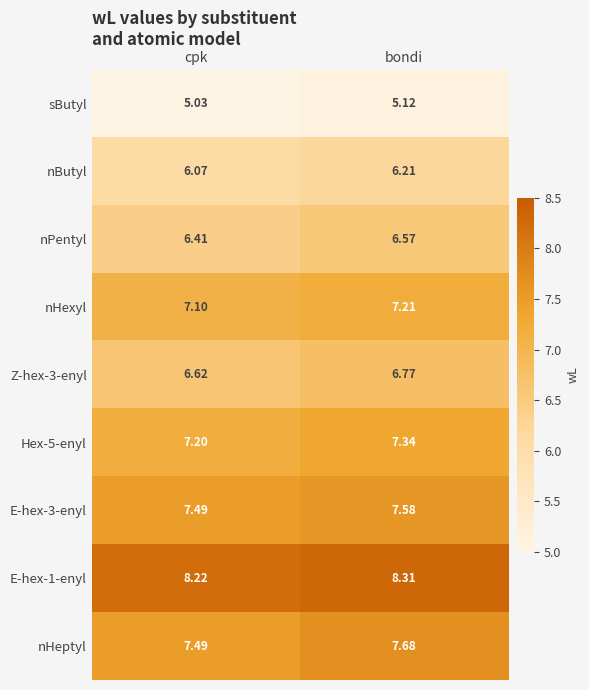

At which category is the sum across all series the highest?

bondi